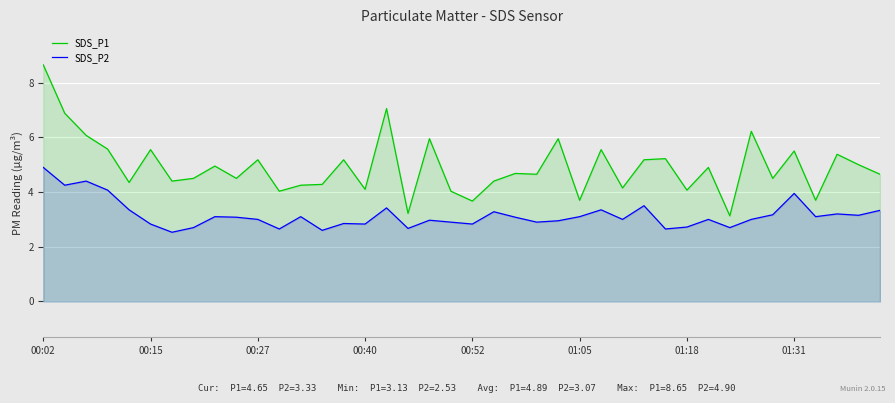

Reading right to left, extract all data points from this chart.

SDS_P1: 4.7	5.0	5.4	3.7	5.5	4.5	6.2	3.1	4.9	4.1	5.2	5.2	4.2	5.5	3.7	6.0	4.7	4.7	4.4	3.7	4.0	6.0	3.2	7.0	4.1	5.2	4.3	4.2	4.0	5.2	4.5	5.0	4.5	4.4	5.5	4.3	5.6	6.1	6.9	8.7
SDS_P2: 3.3	3.1	3.2	3.1	4.0	3.2	3.0	2.7	3.0	2.7	2.6	3.5	3.0	3.4	3.1	3.0	2.9	3.1	3.3	2.8	2.9	3.0	2.7	3.4	2.8	2.9	2.6	3.1	2.6	3.0	3.1	3.1	2.7	2.5	2.8	3.4	4.1	4.4	4.2	4.9